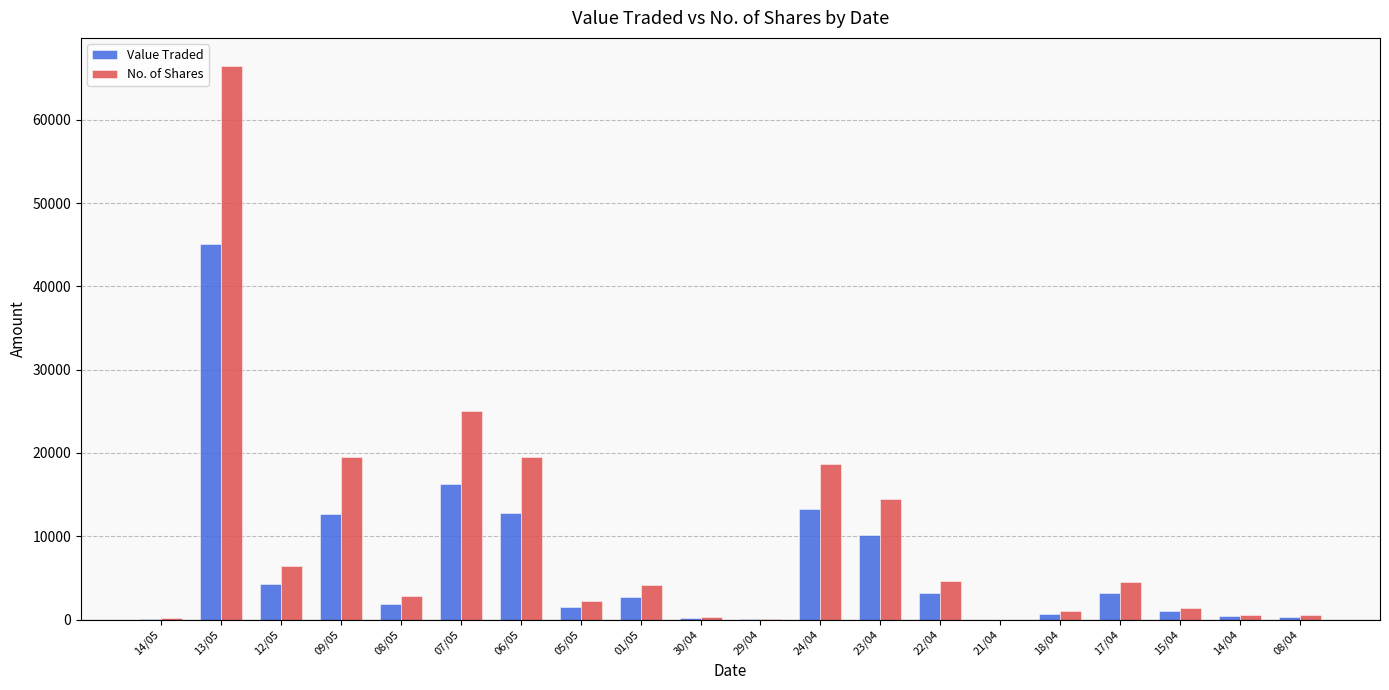

True or false: No. of Shares has a value of 30660 at 06/05.

False